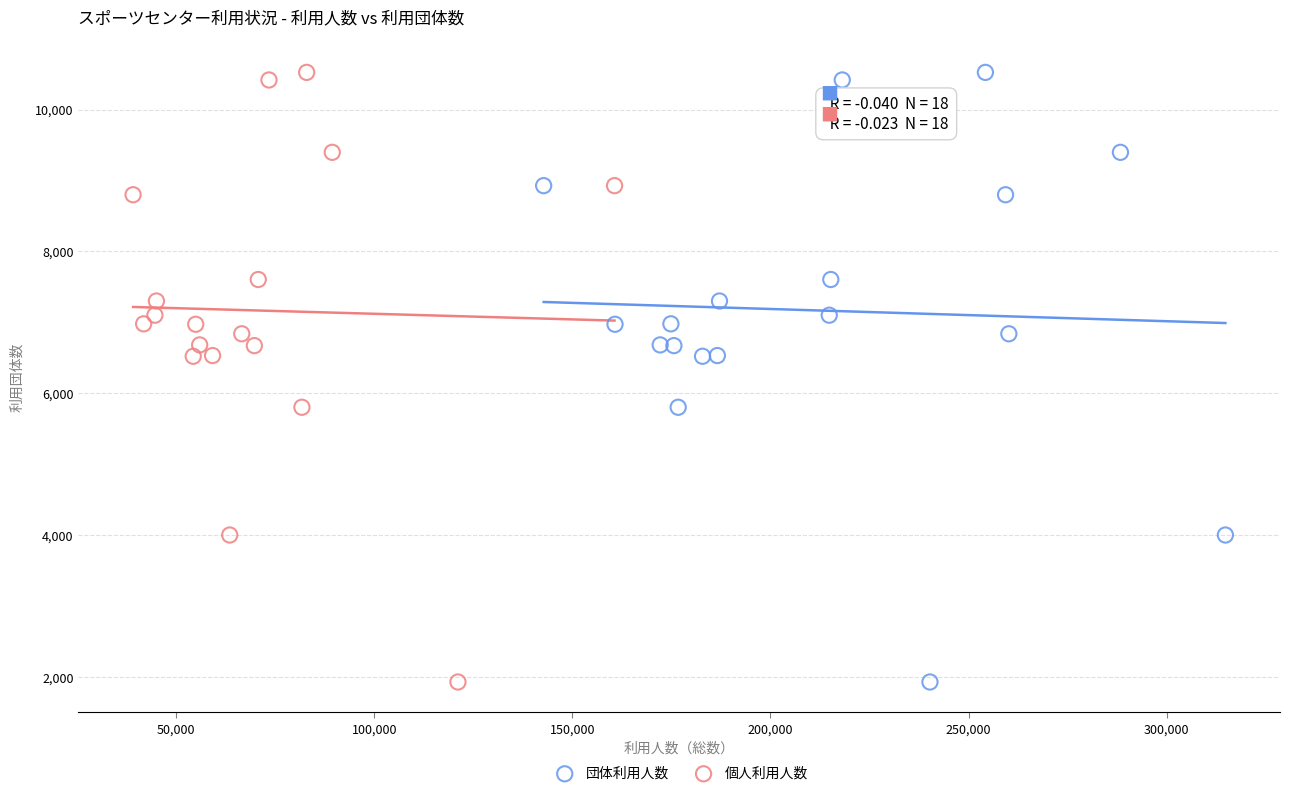

What are all the series names shown in the legend?

団体利用人数, 個人利用人数